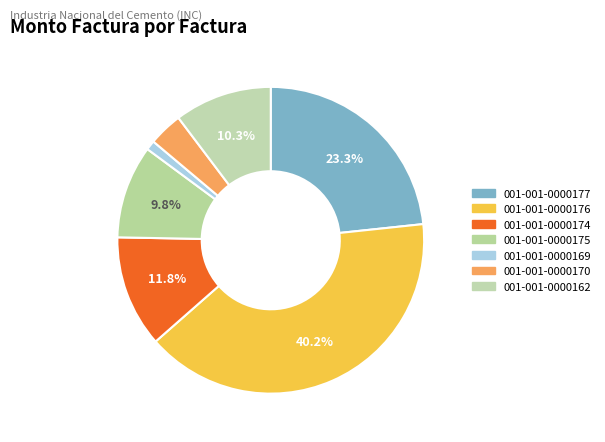

How many segments does this pie chart have?

7